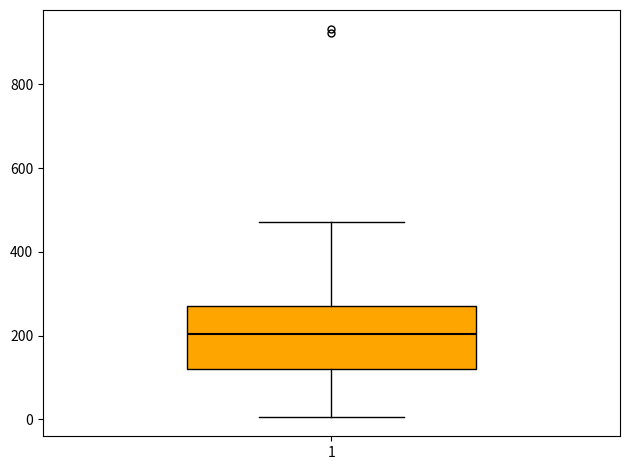

Read this box plot against the y-axis: the position of the median line, the range covered by the box, and the ends of both whiskers. The values are not printed on the chart, so give them approximately, as read against the axis.

median 200, box 120 to 280, whiskers 0 to 480